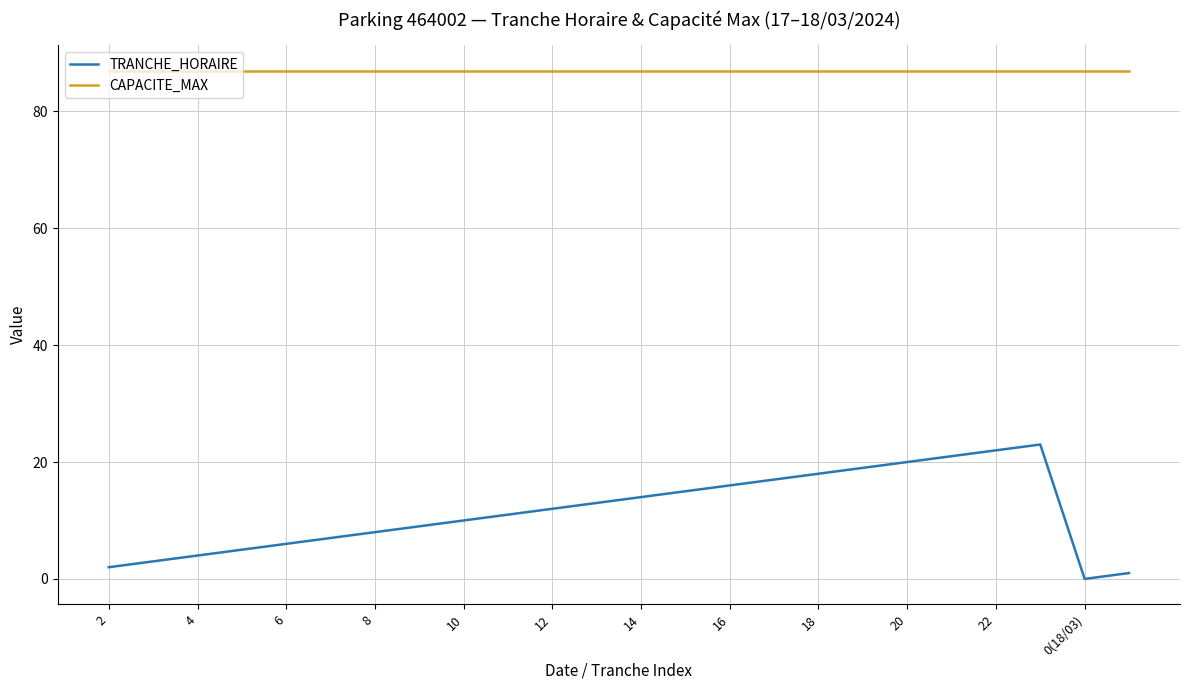

What is the greatest value displayed?

87